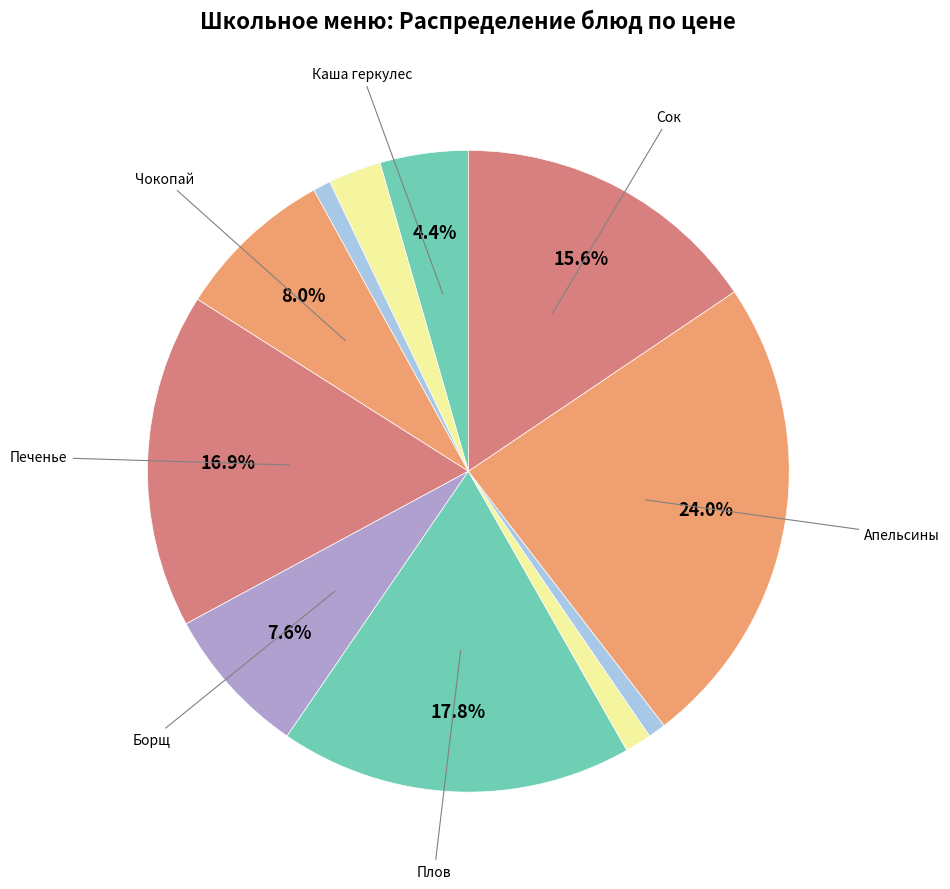

How many slices are in this pie chart?

11